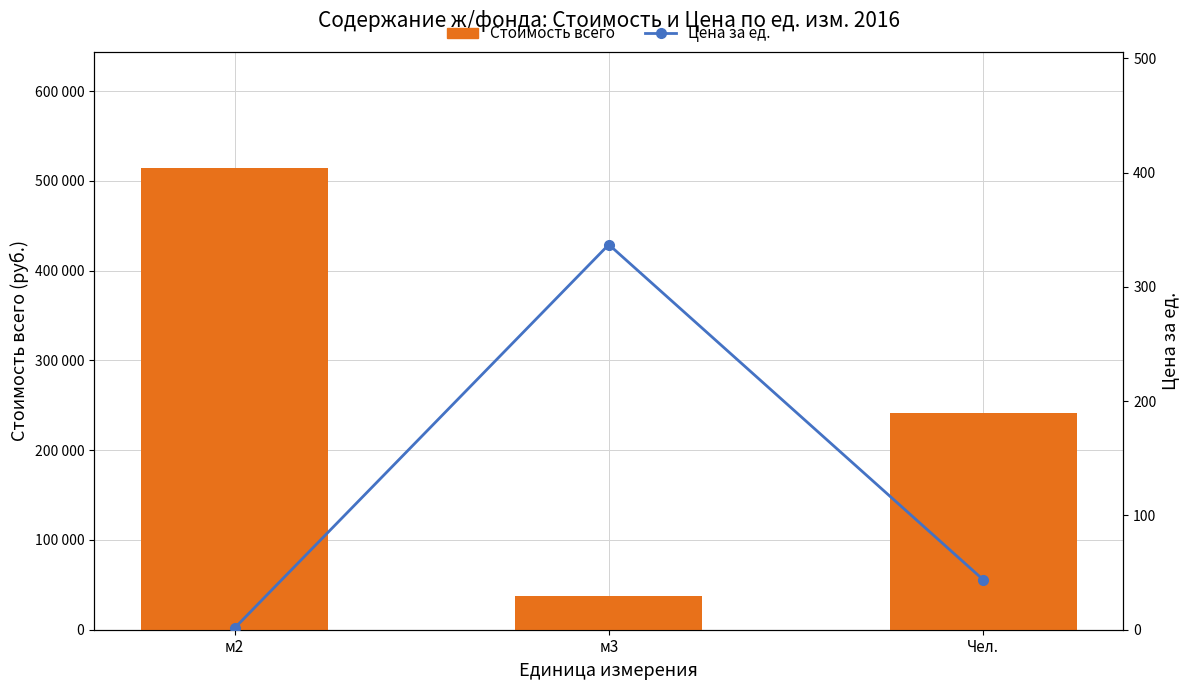

The value of Цена за ед. at м2 is 1.3. True or false?

True